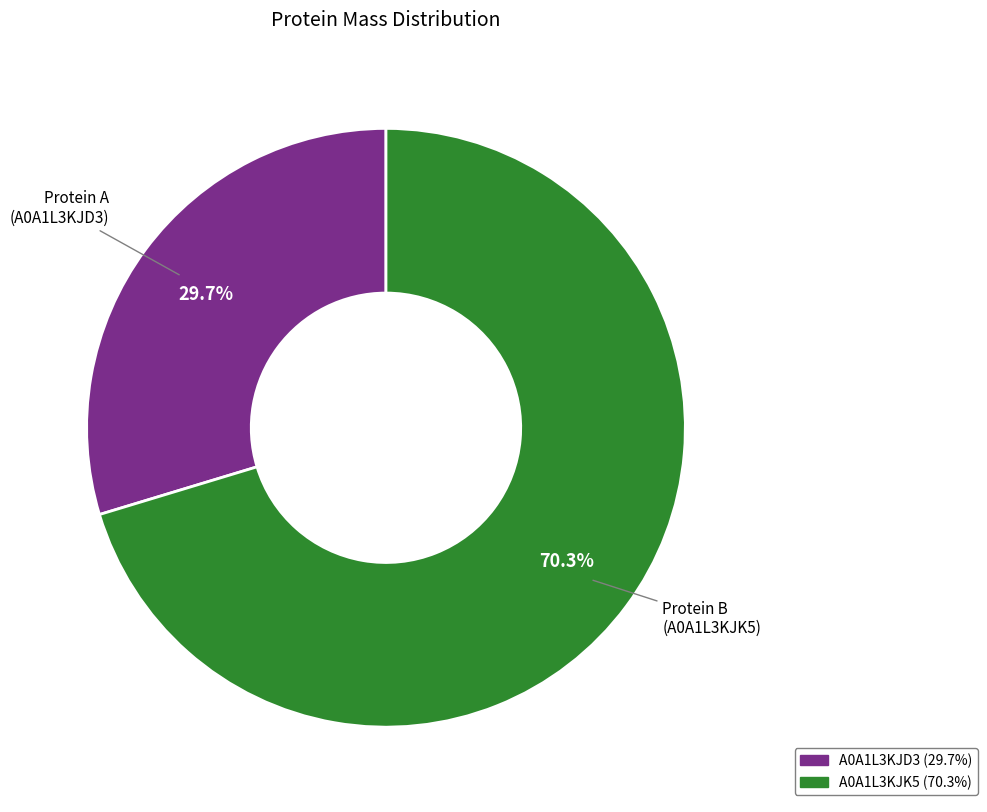

Is the sum of Protein A (A0A1L3KJD3) and Protein B (A0A1L3KJK5) greater than half?

Yes